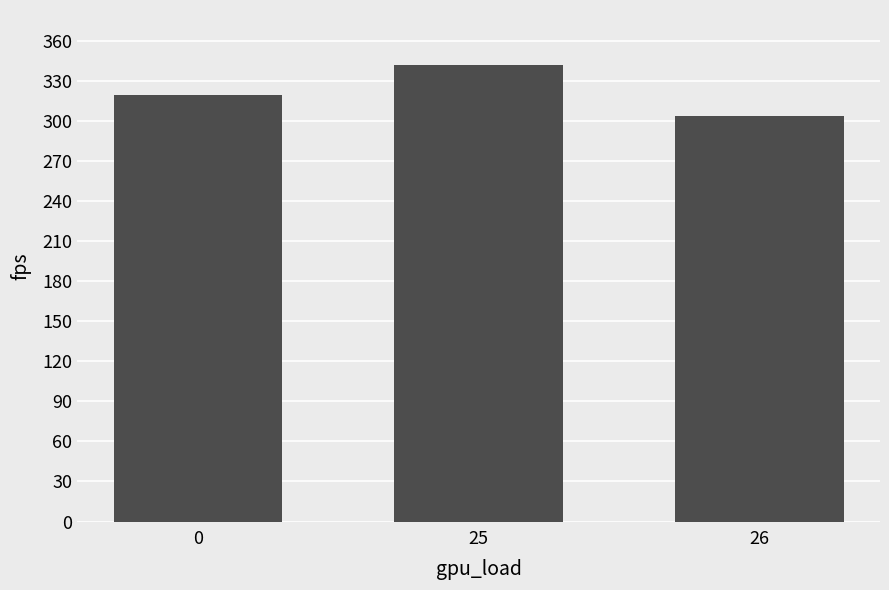

How many bars are there in total?

3